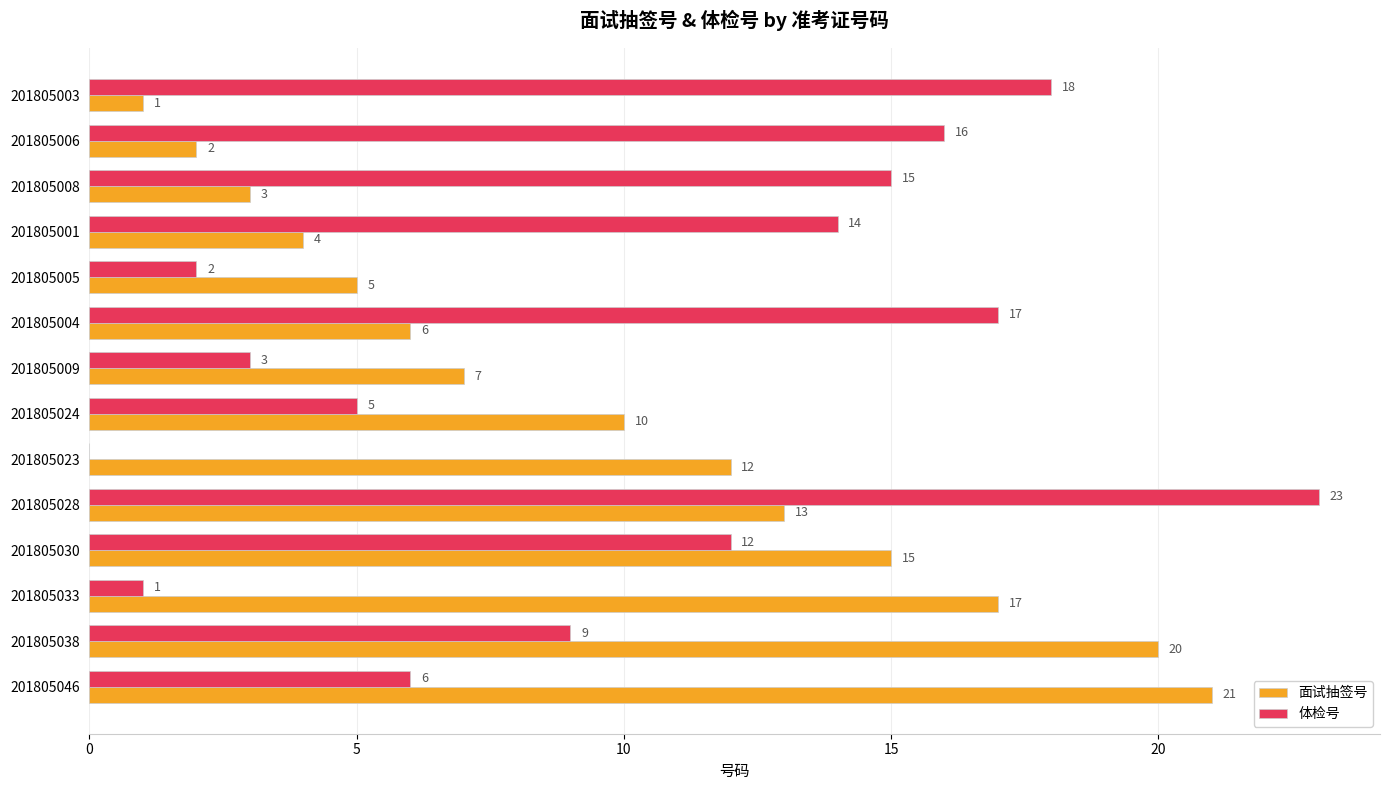

Read the 面试抽签号 value at 201805023, to the nearest 10.

10